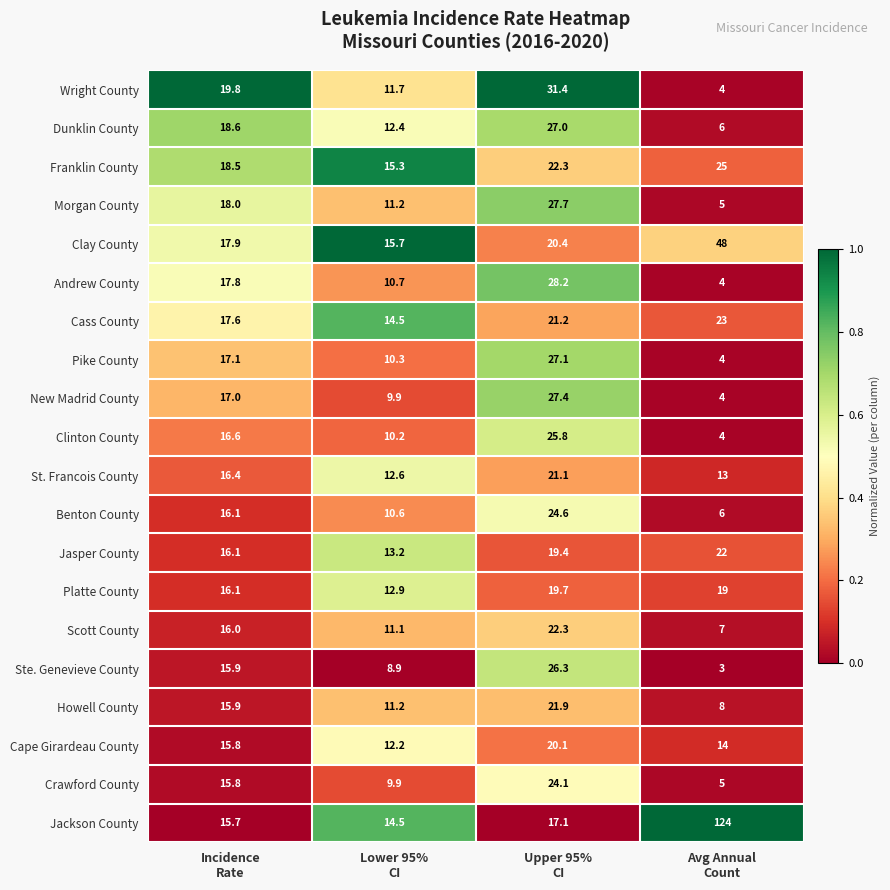

List the series in order of their peak value, highest first.

Jackson County, Clay County, Wright County, Andrew County, Morgan County, New Madrid County, Pike County, Dunklin County, Ste. Genevieve County, Clinton County, Franklin County, Benton County, Crawford County, Cass County, Scott County, Jasper County, Howell County, St. Francois County, Cape Girardeau County, Platte County